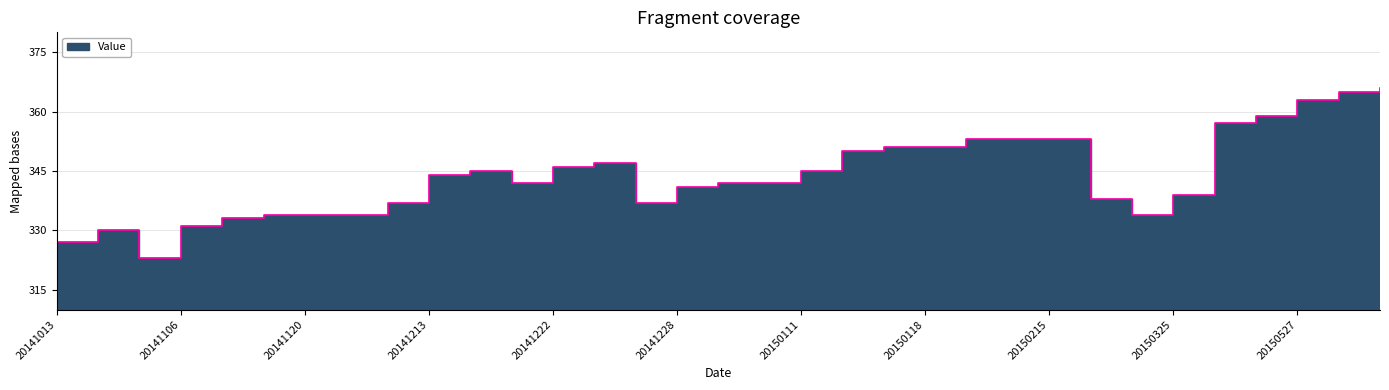

True or false: the data shows 461 at 20150107.

False